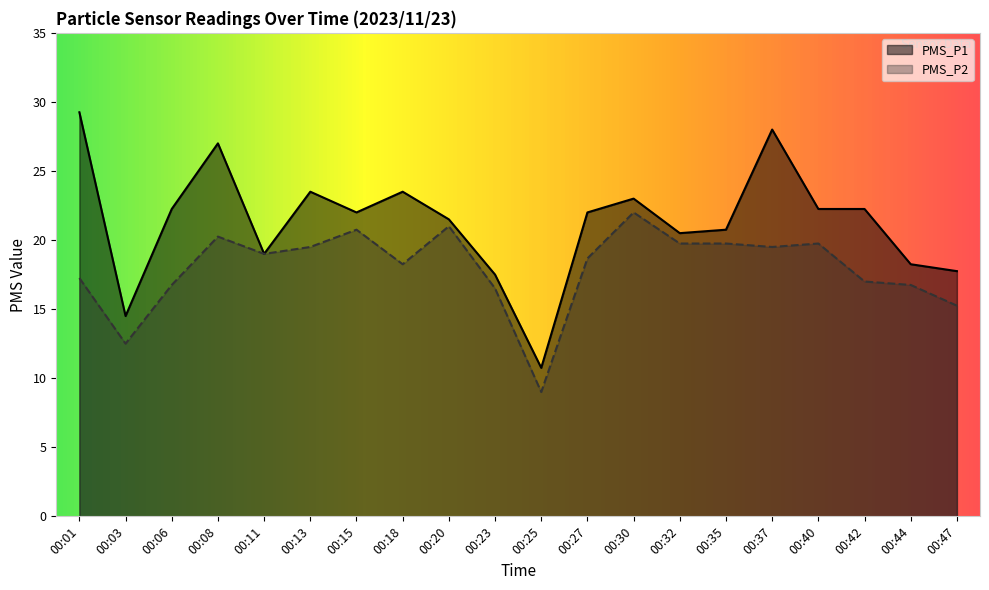

At which category does PMS_P1 reach its first local peak?

00:08